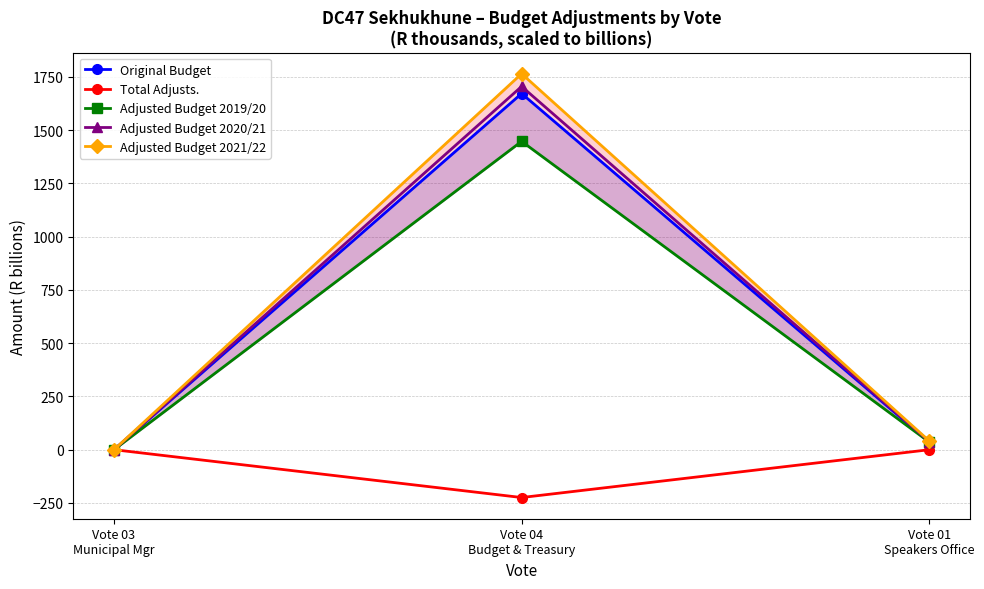

What are all the series names shown in the legend?

Original Budget, Total Adjusts., Adjusted Budget 2019/20, Adjusted Budget 2020/21, Adjusted Budget 2021/22